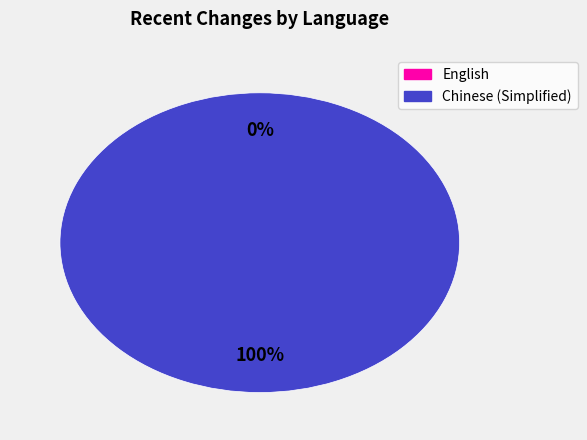

To the nearest percent, what is the average slice percentage?

50%